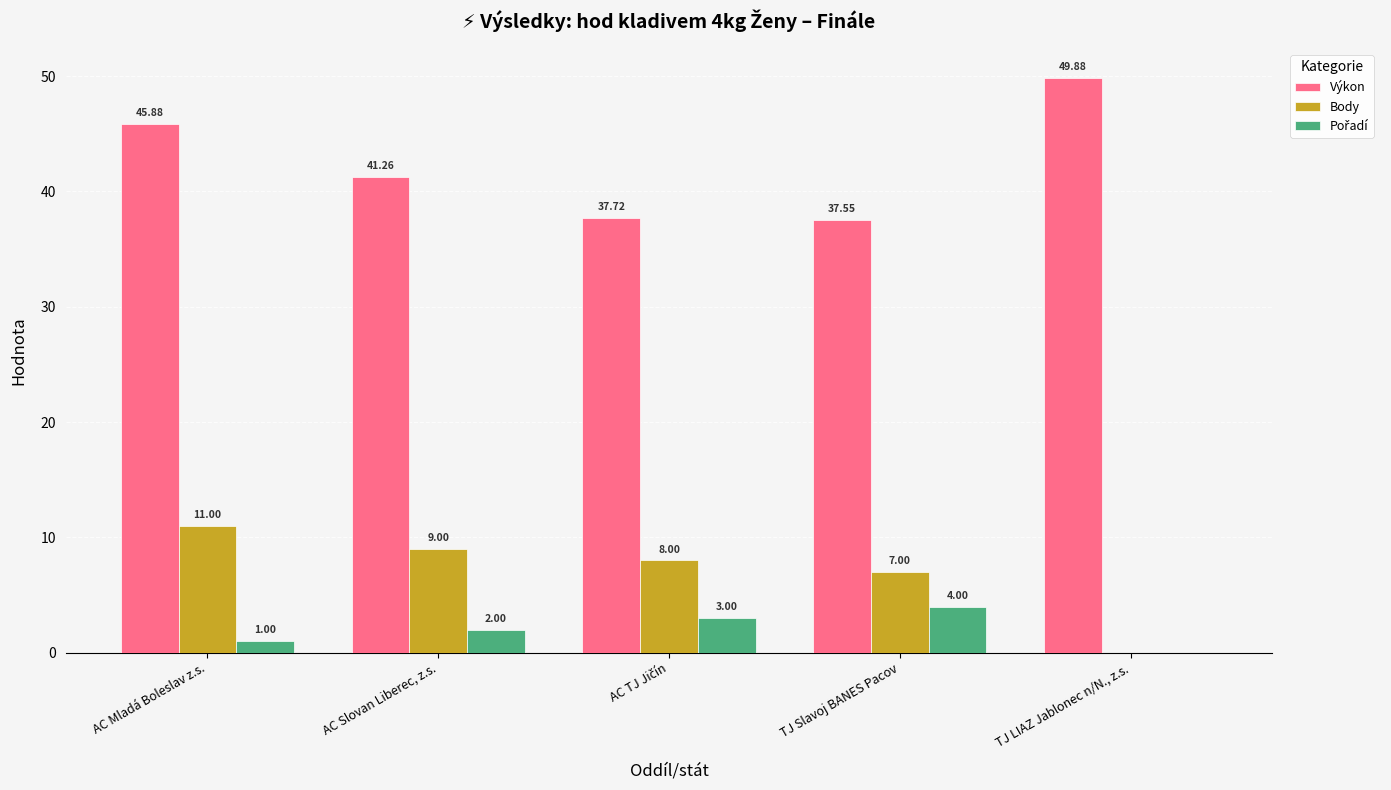

Which series changed the most between TJ Slavoj BANES Pacov and TJ LIAZ Jablonec n/N., z.s.?

Výkon